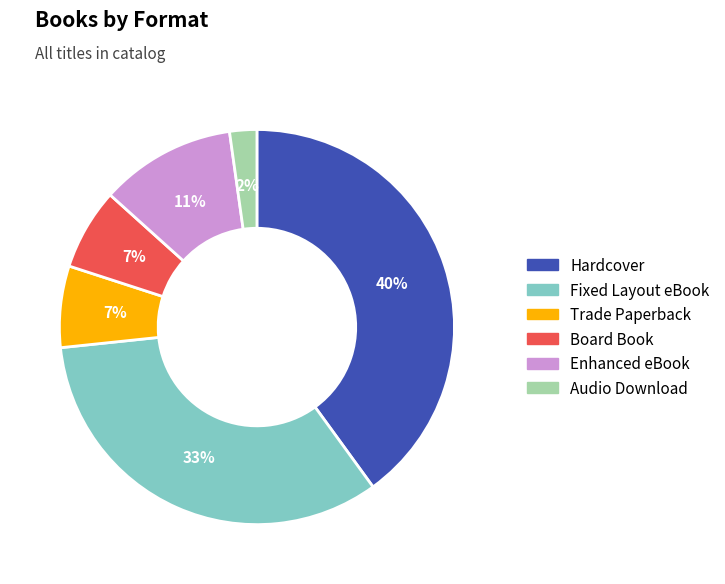

Is there a majority slice in this chart?

No